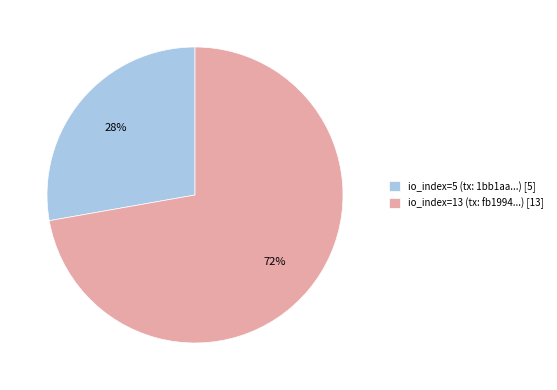

How many slices are in this pie chart?

2